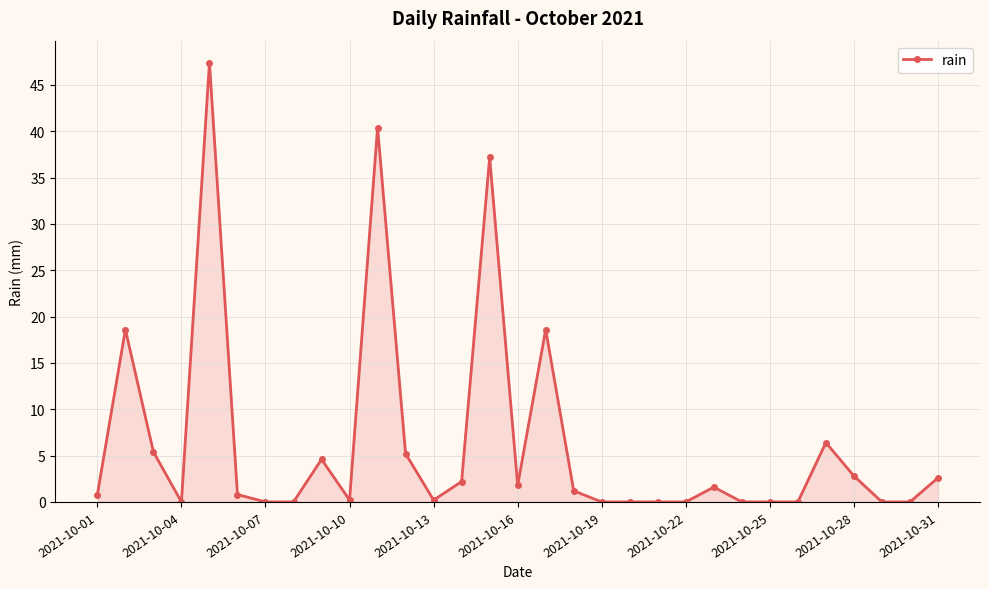

What is the value of the 14th point from the left?

2.2